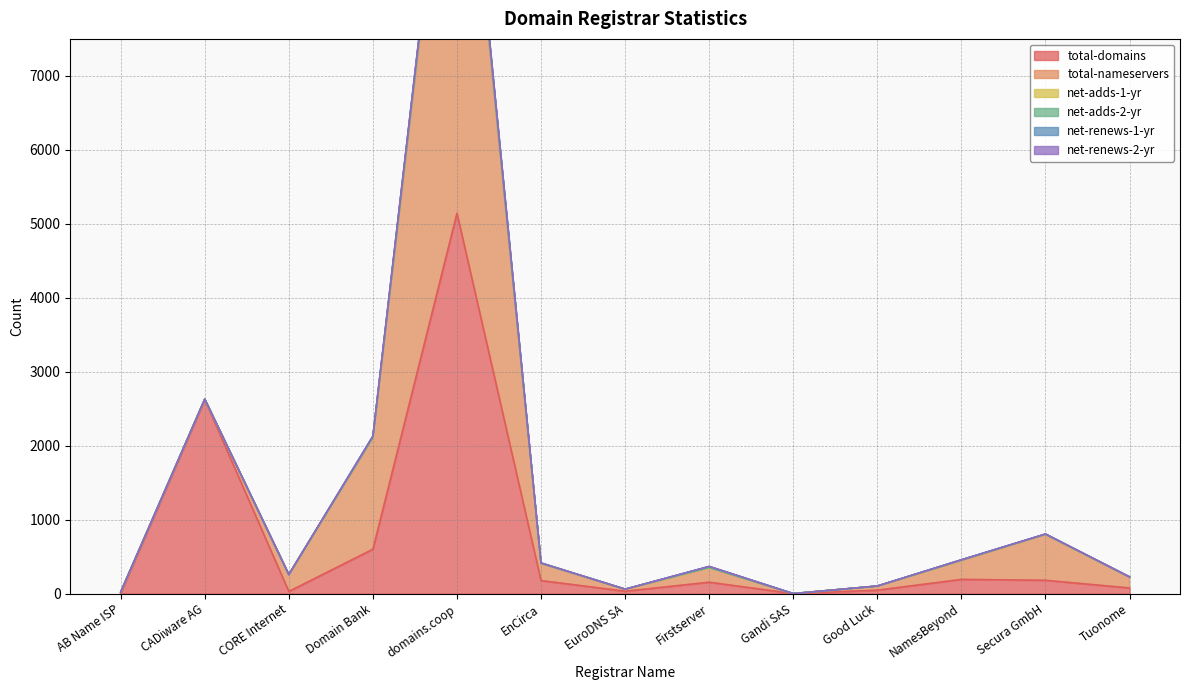

Where is the first local maximum for net-renews-1-yr?

domains.coop